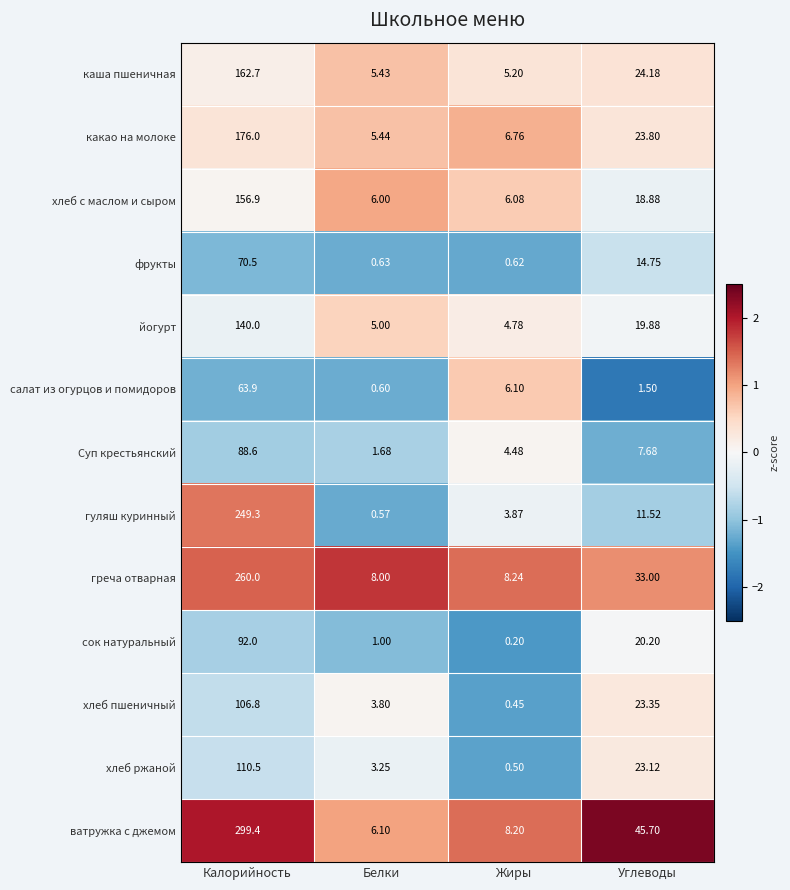

At how many categories does at least one series exceed 1?

4